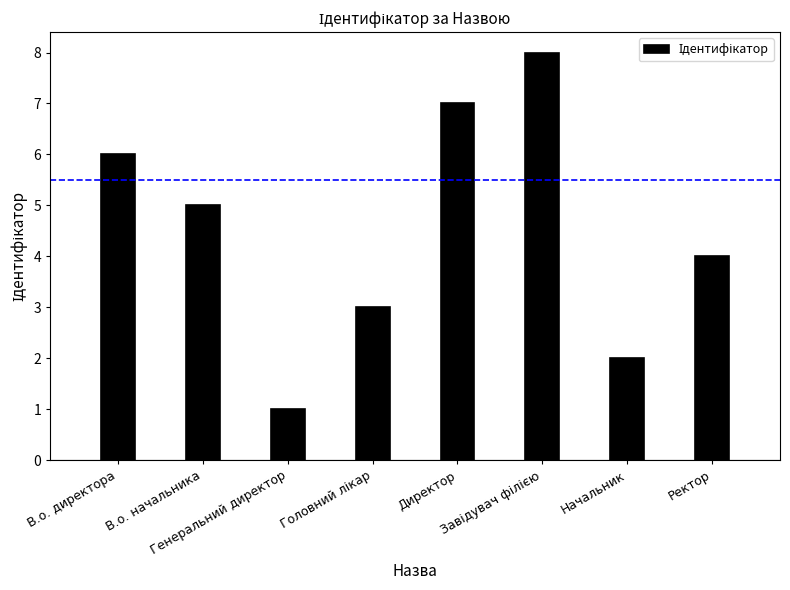

The value at В.о. директора is 6. True or false?

True